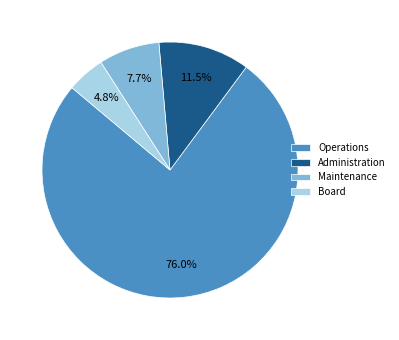

To the nearest percent, what portion does Operations represent?

76%